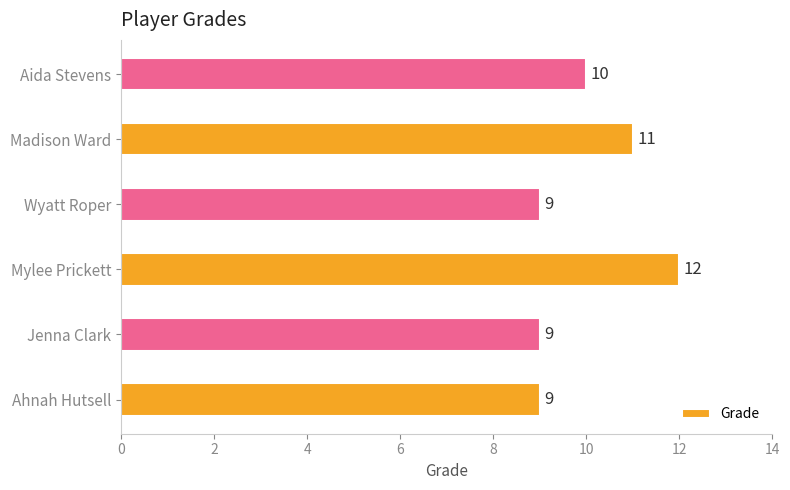

How many data points does each series have?

6